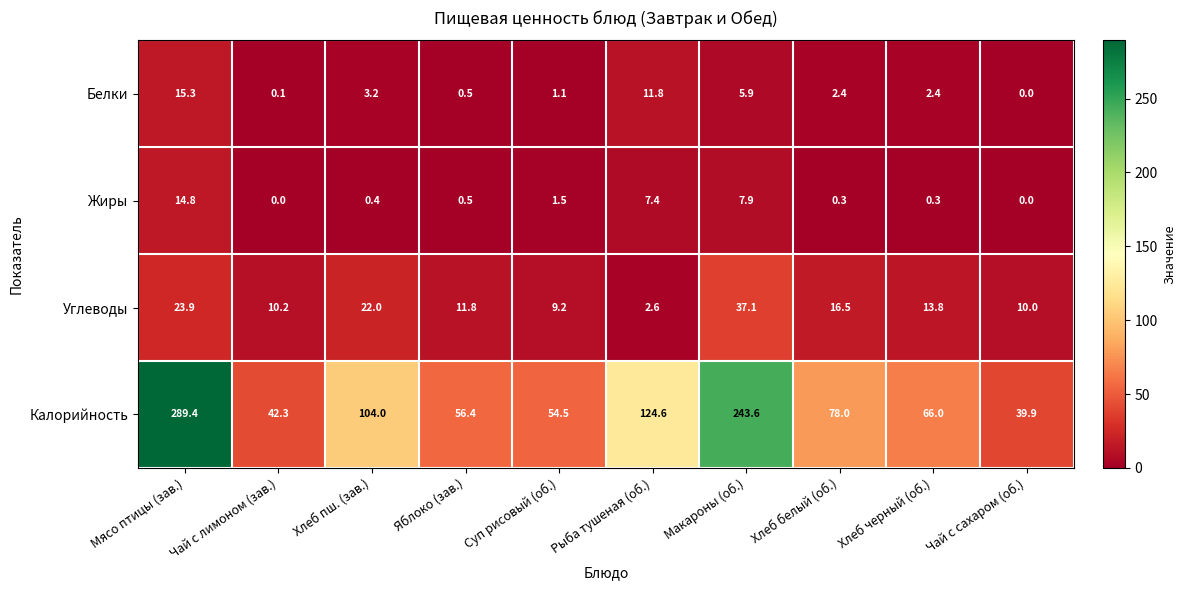

At which category is the sum across all series the highest?

Мясо птицы (зав.)